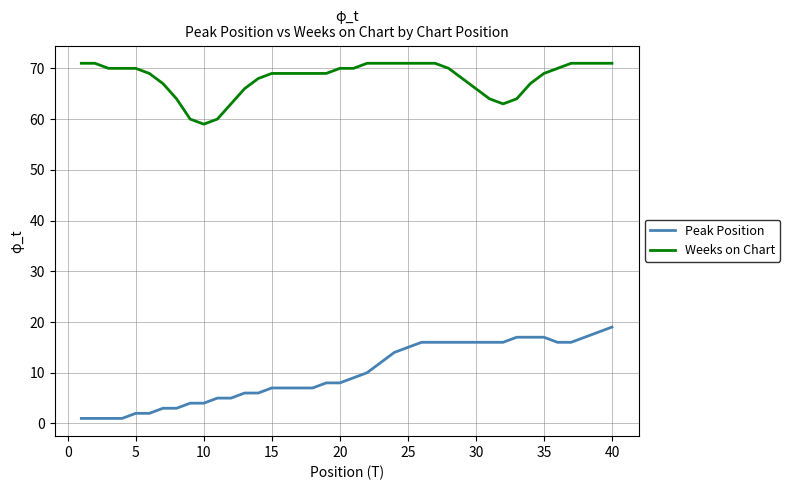

True or false: Peak Position and Weeks on Chart intersect in this chart.

False